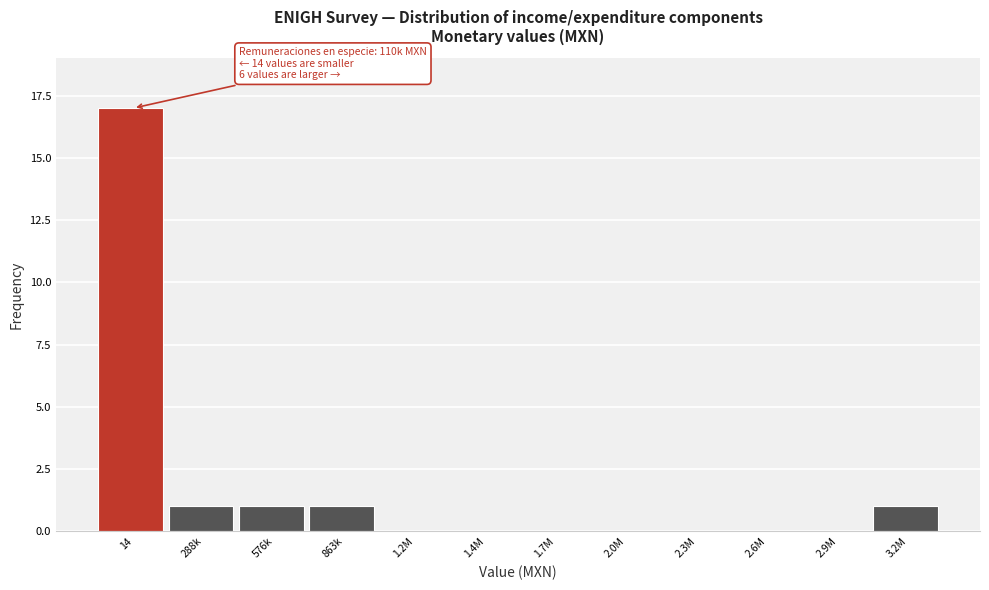

Reading left to right, extract all data points from this chart.

14=17	288k=1	576k=1	863k=1	1.2M=0	1.4M=0	1.7M=0	2.0M=0	2.3M=0	2.6M=0	2.9M=0	3.2M=1